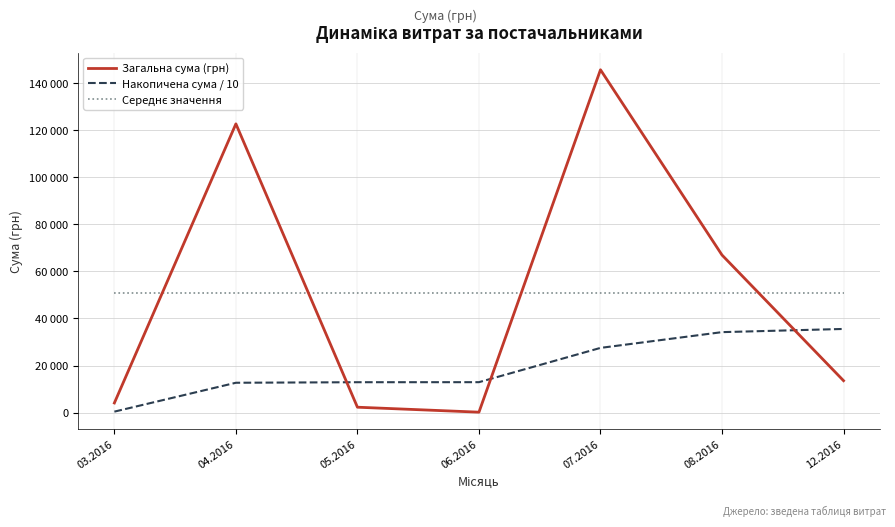

What is the average value of the Середнє значення series?

50783.0